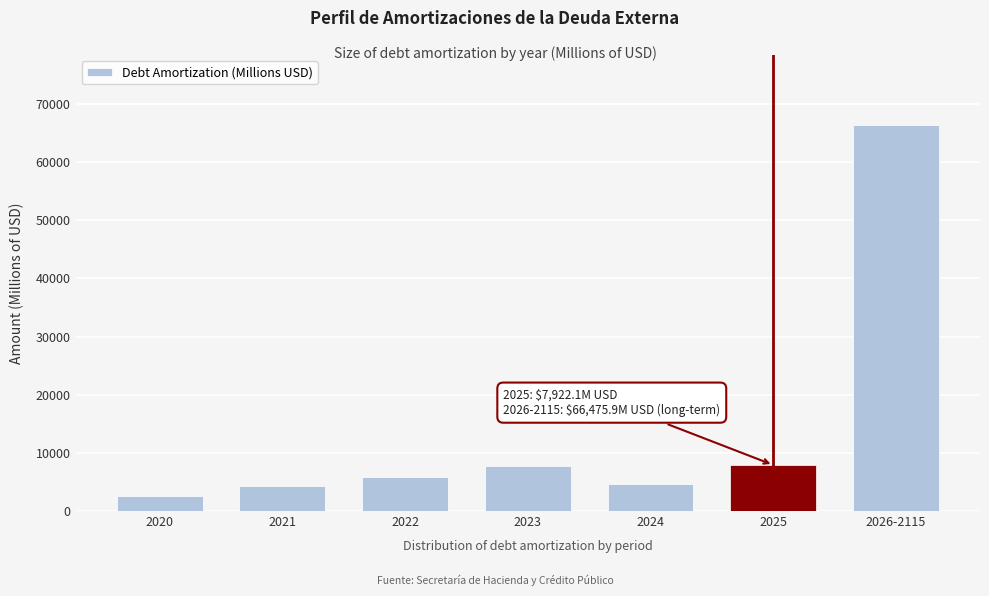

What is the label of the 4th bar from the left?

2023